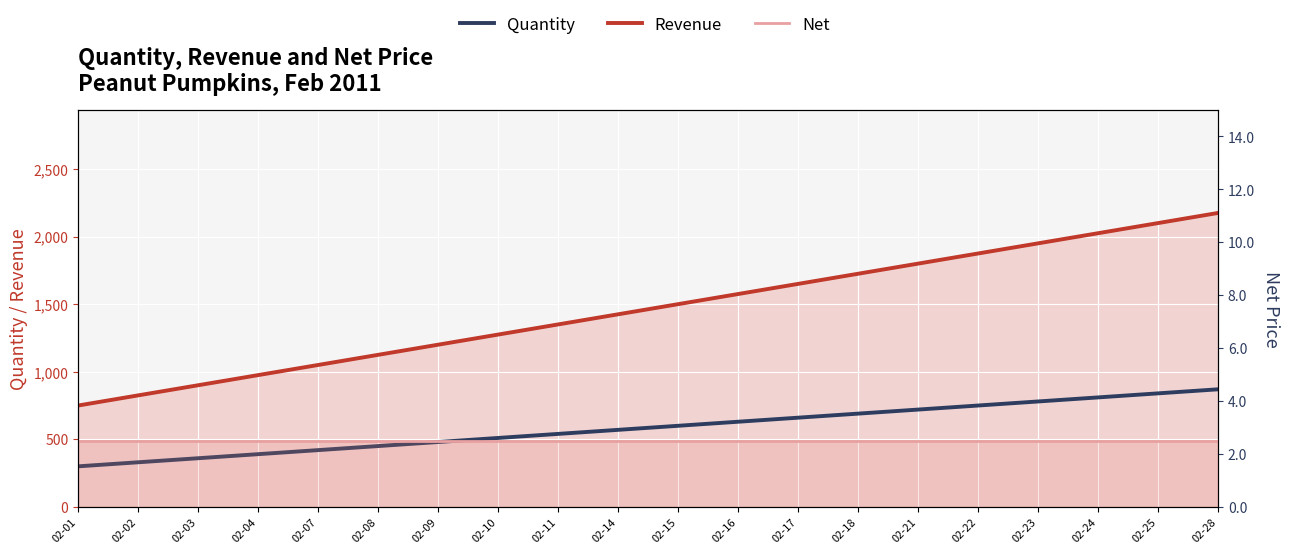

At which category is the sum across all series the highest?

02-28